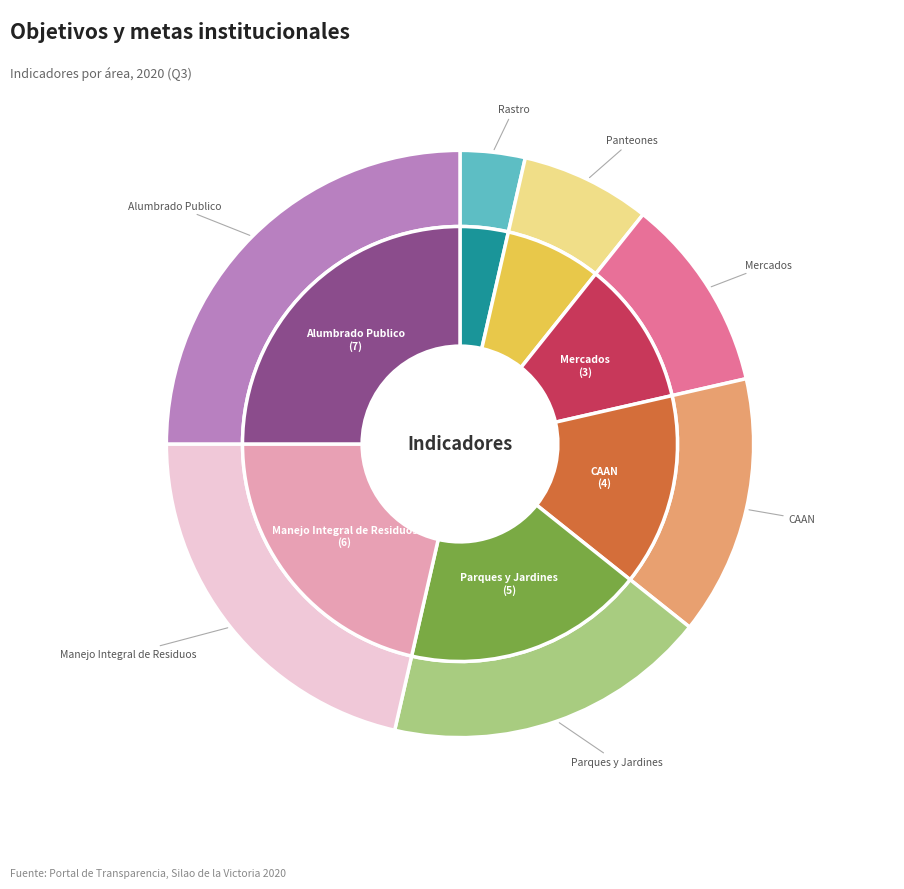

Which has a higher value, Manejo Integral de Residuos or Panteones?

Manejo Integral de Residuos